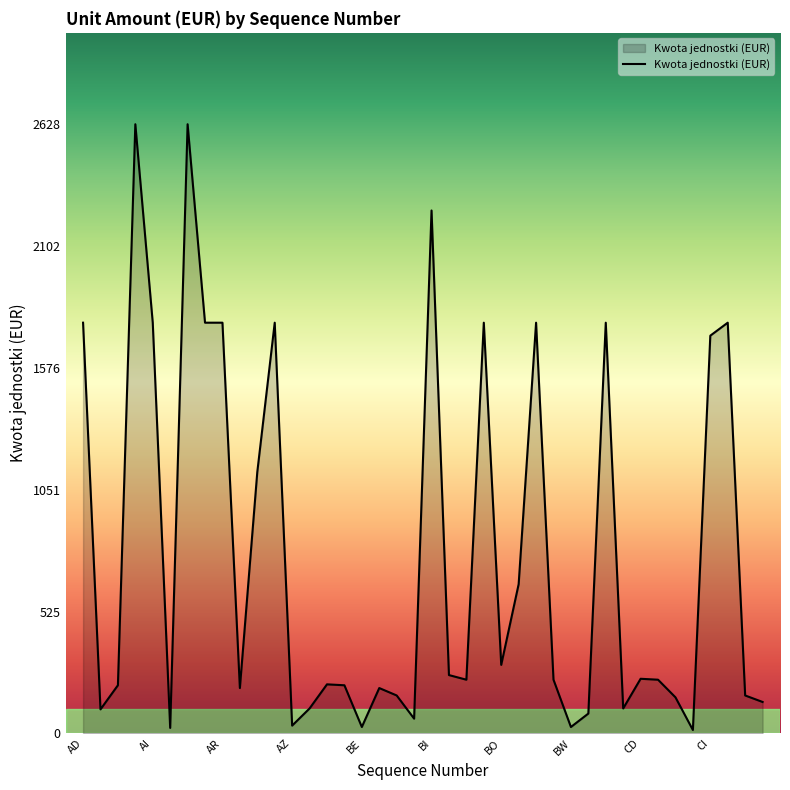

What is the greatest value displayed?

2628